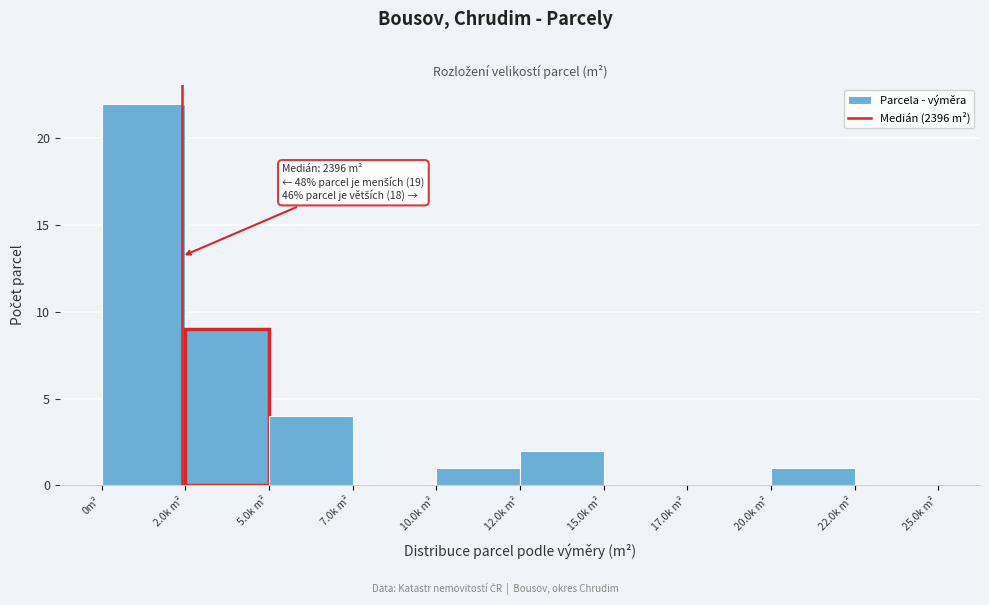

Reading left to right, what are all the values shown in this chart?

0m²=22	2.0k m²=9	5.0k m²=4	7.0k m²=0	10.0k m²=1	12.0k m²=2	15.0k m²=0	17.0k m²=0	20.0k m²=1	22.0k m²=0